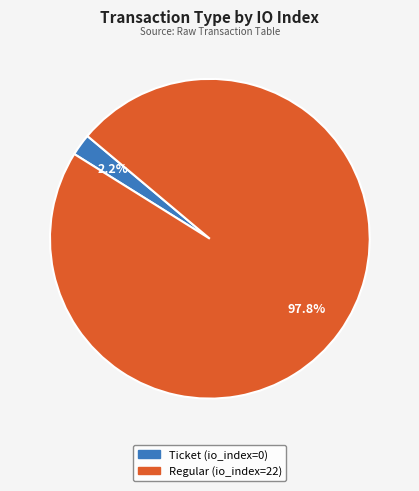

Which slice is the smallest?

Ticket